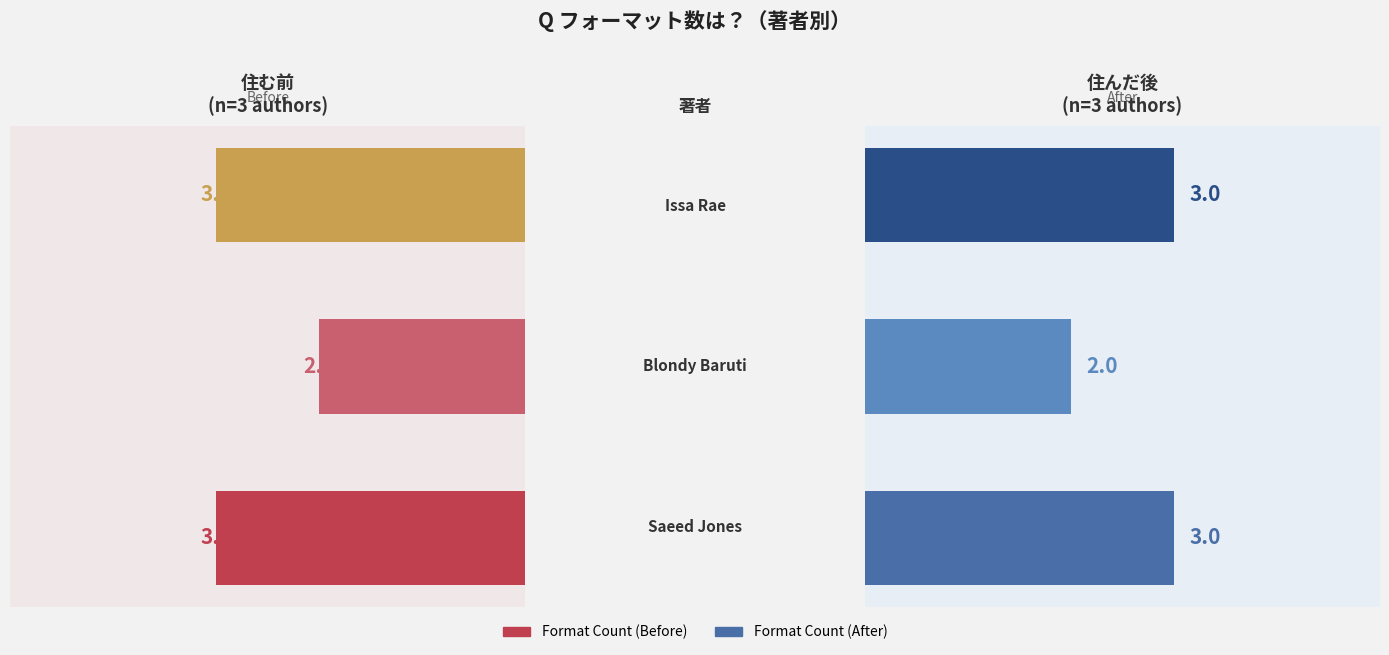

What is the smallest value displayed?

2